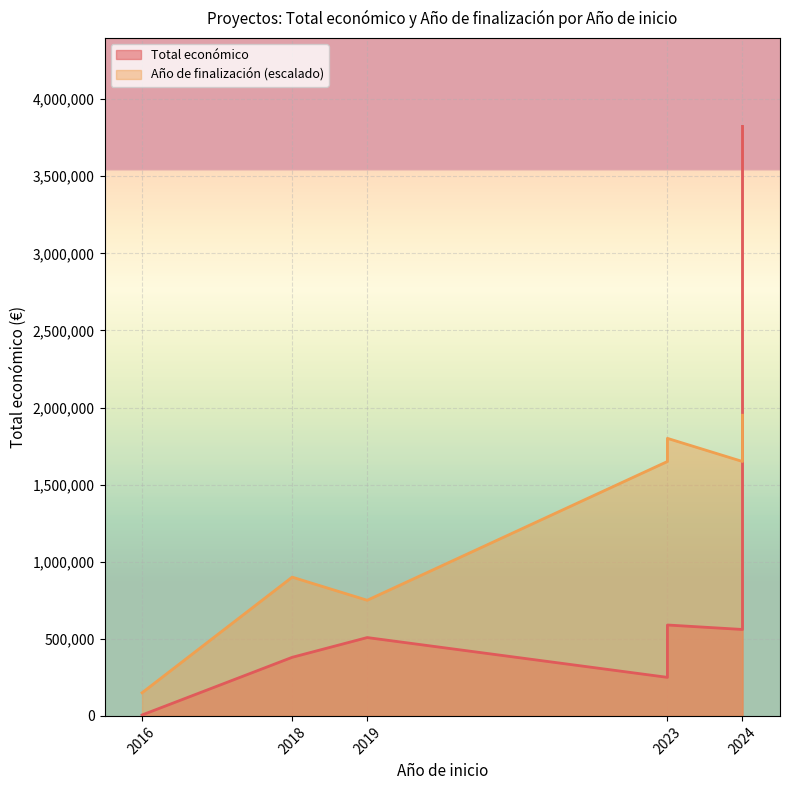

What are all the series names shown in the legend?

Total económico, Año de finalización